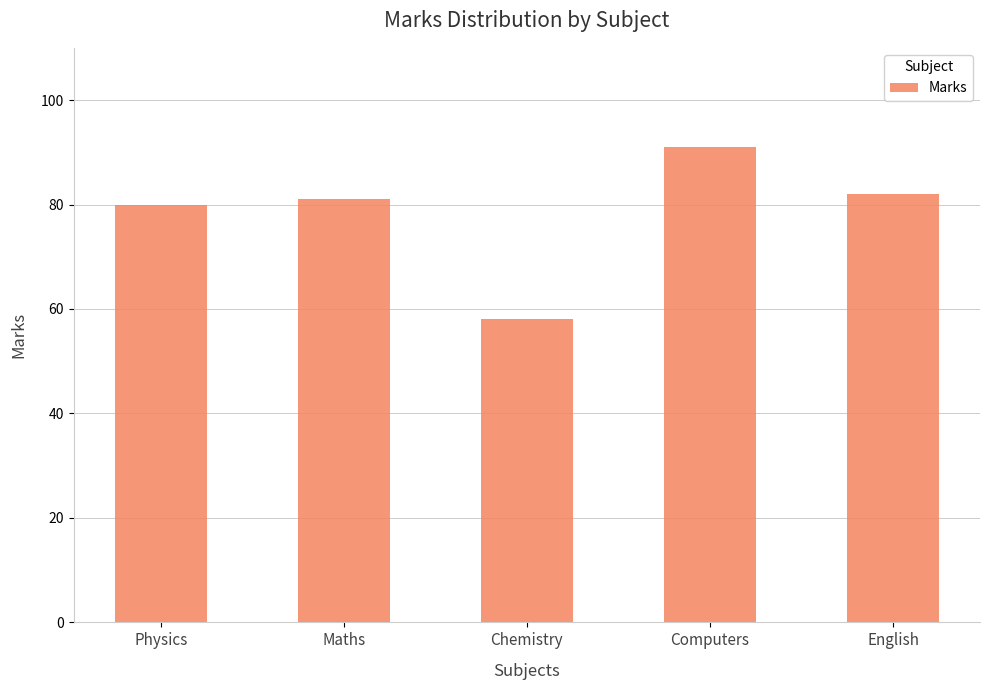

What position from the left is Computers?

4